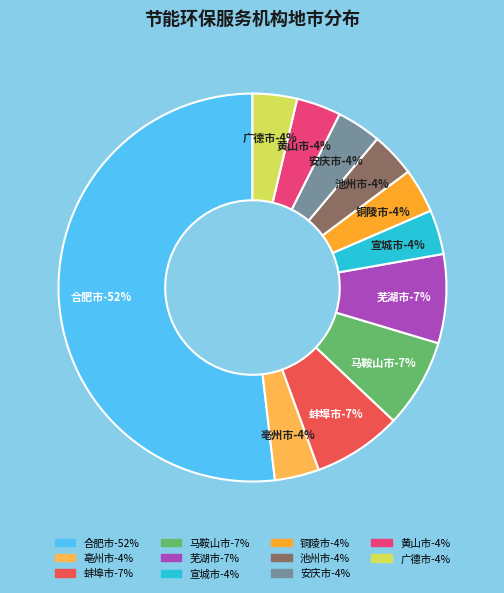

What percentage is NOT represented by 黄山市?

96.3%